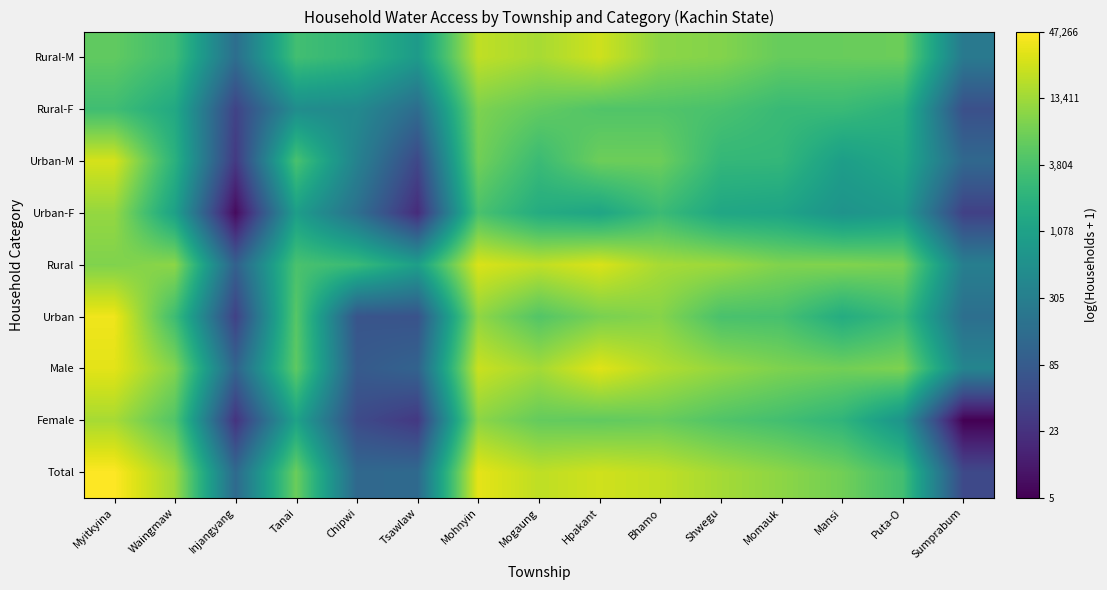

Which label corresponds to the smallest value in the chart?

Sumprabum